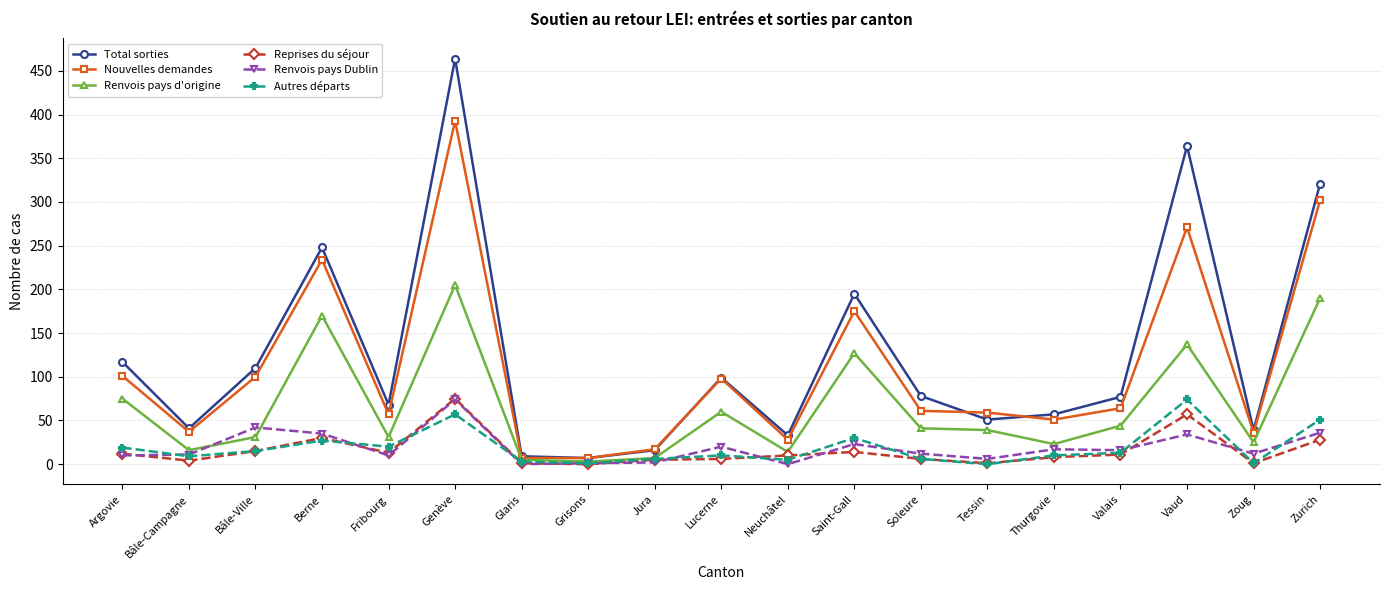

Is it true that Total sorties equals 110 at Bâle-Ville?

True